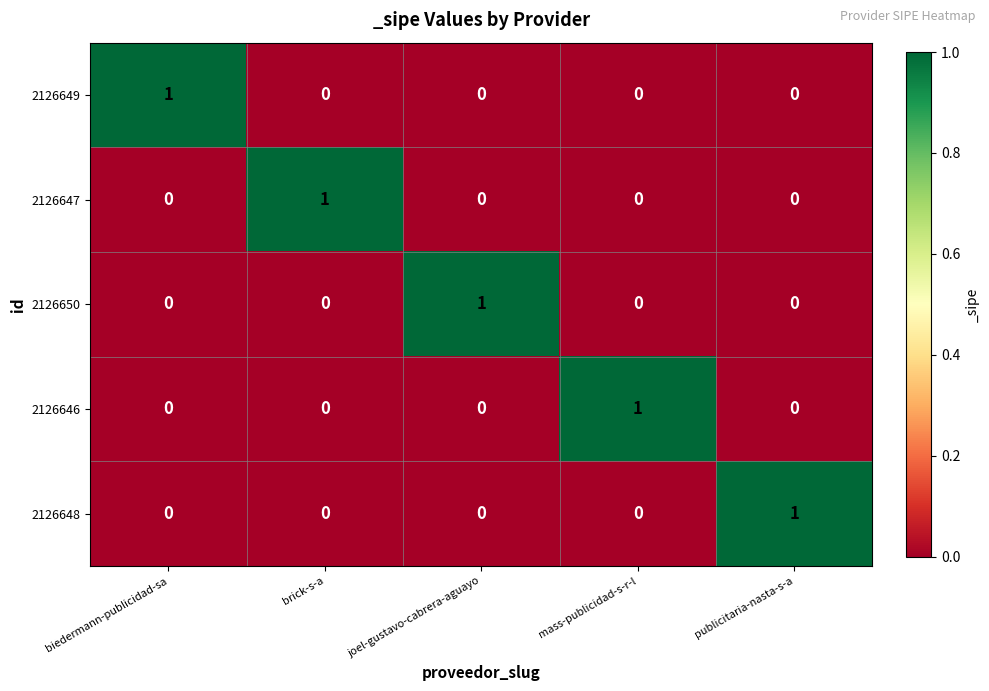

At how many categories does at least one series exceed 0?

5